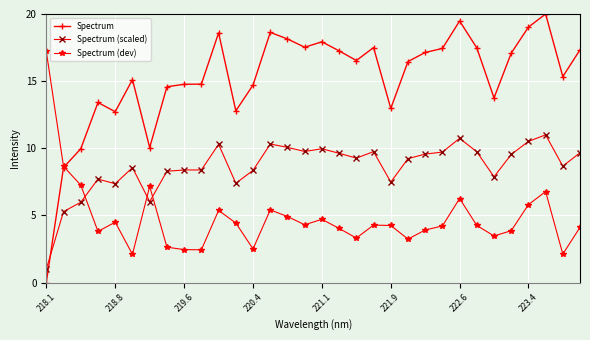

Which series has the largest total across all categories?

Spectrum